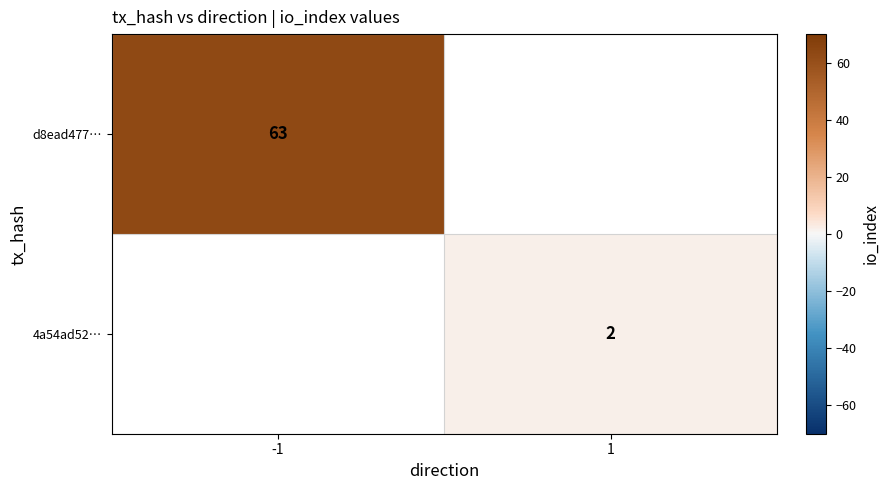

The 4a54ad52… series shows 3 at 1. True or false?

False